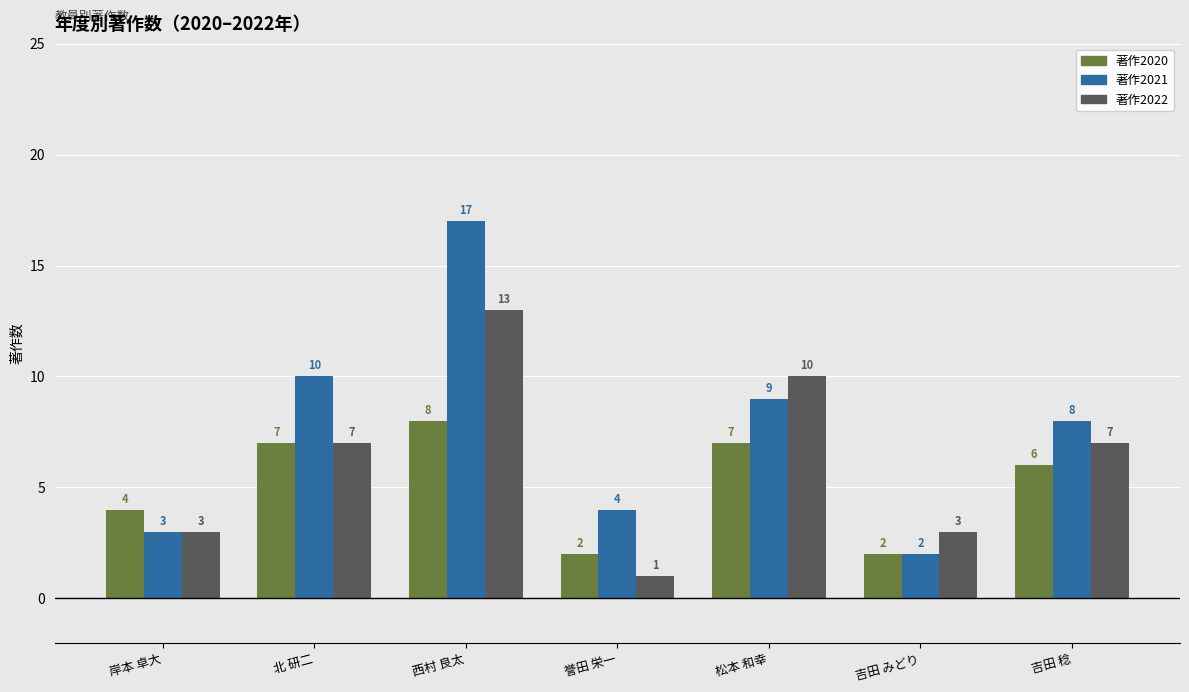

Reading left to right, what are all the values shown in this chart?

著作2020: 4	7	8	2	7	2	6
著作2021: 3	10	17	4	9	2	8
著作2022: 3	7	13	1	10	3	7